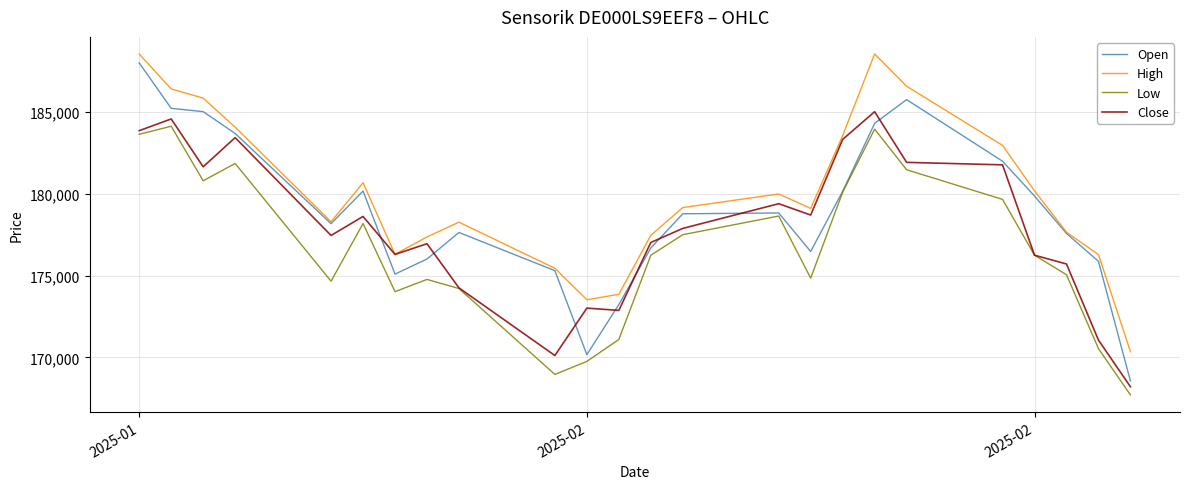

Which series has the largest total across all categories?

High